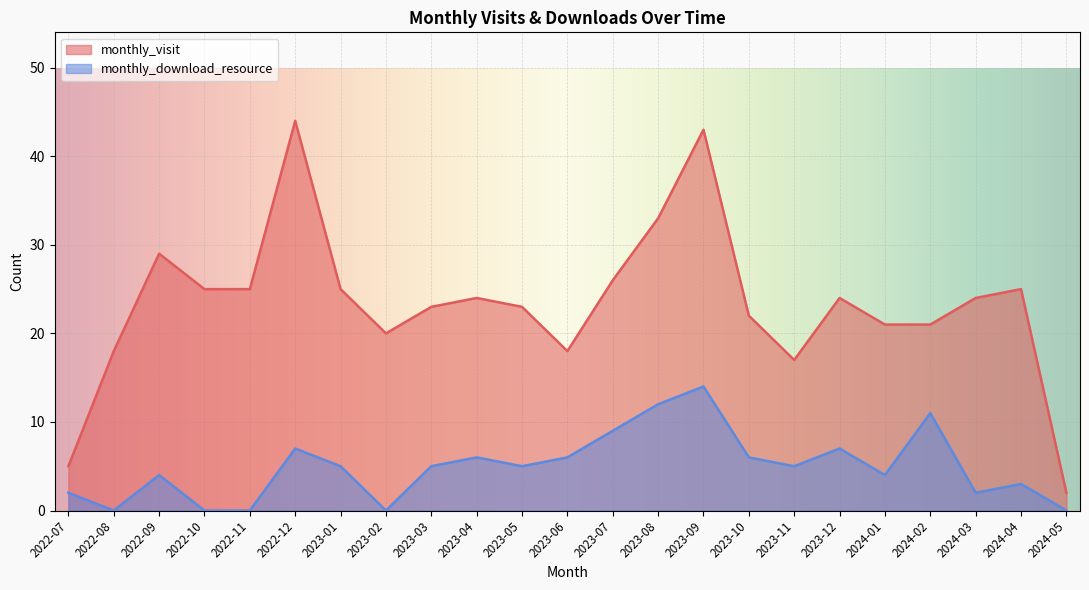

Rank the series by their maximum value, from lowest to highest.

monthly_download_resource, monthly_visit